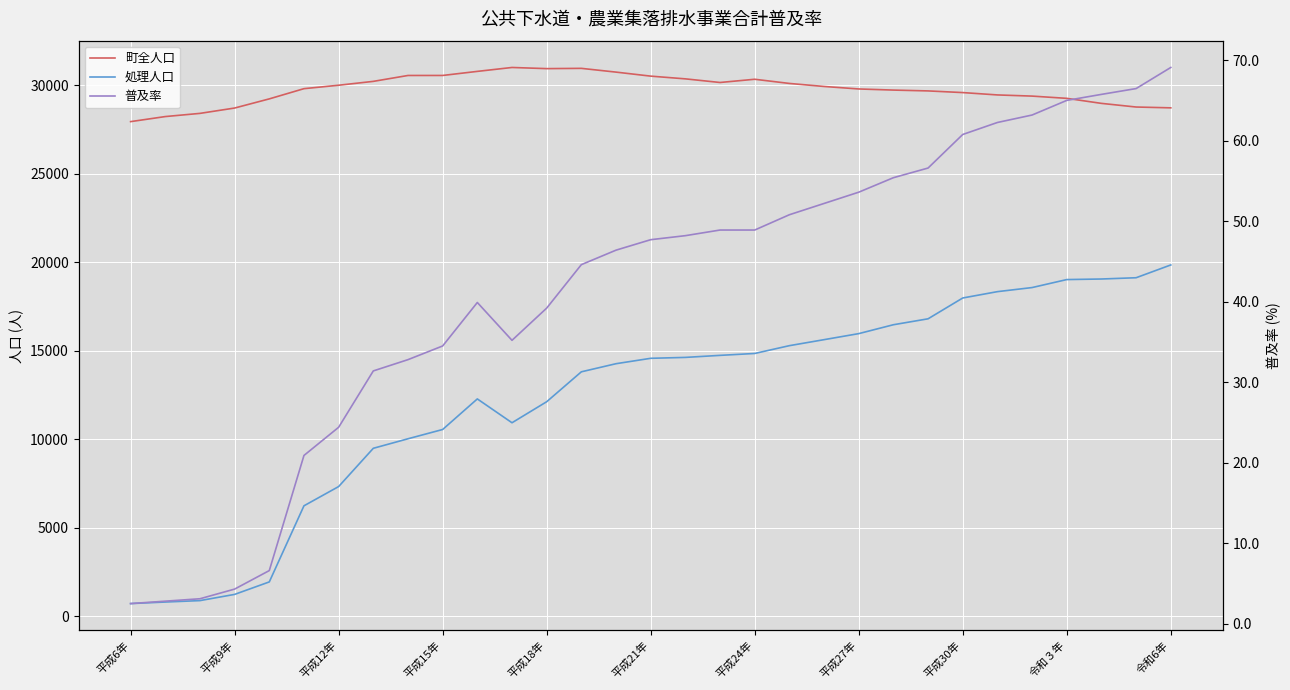

Does the chart display data point markers on the line(s)?

No